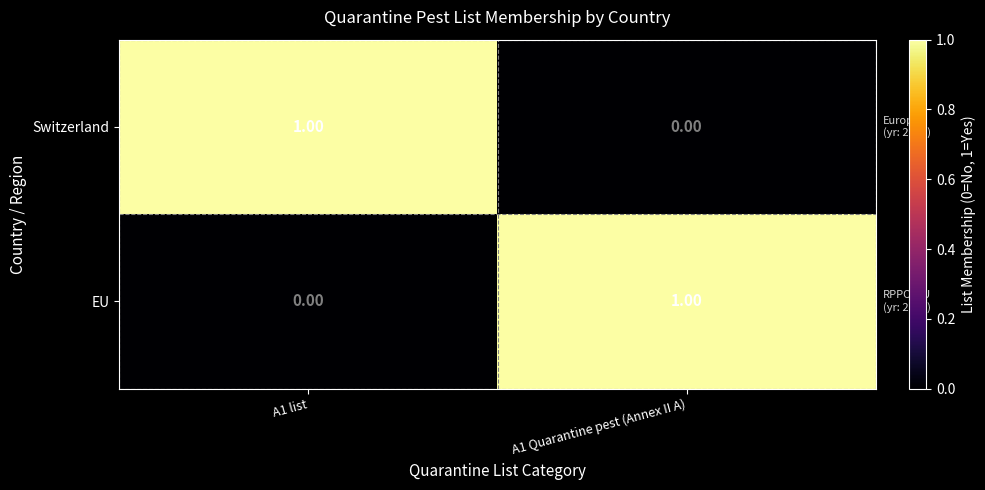

Is the value of EU at A1 Quarantine pest (Annex II A) greater than the value of Switzerland at A1 Quarantine pest (Annex II A)?

Yes